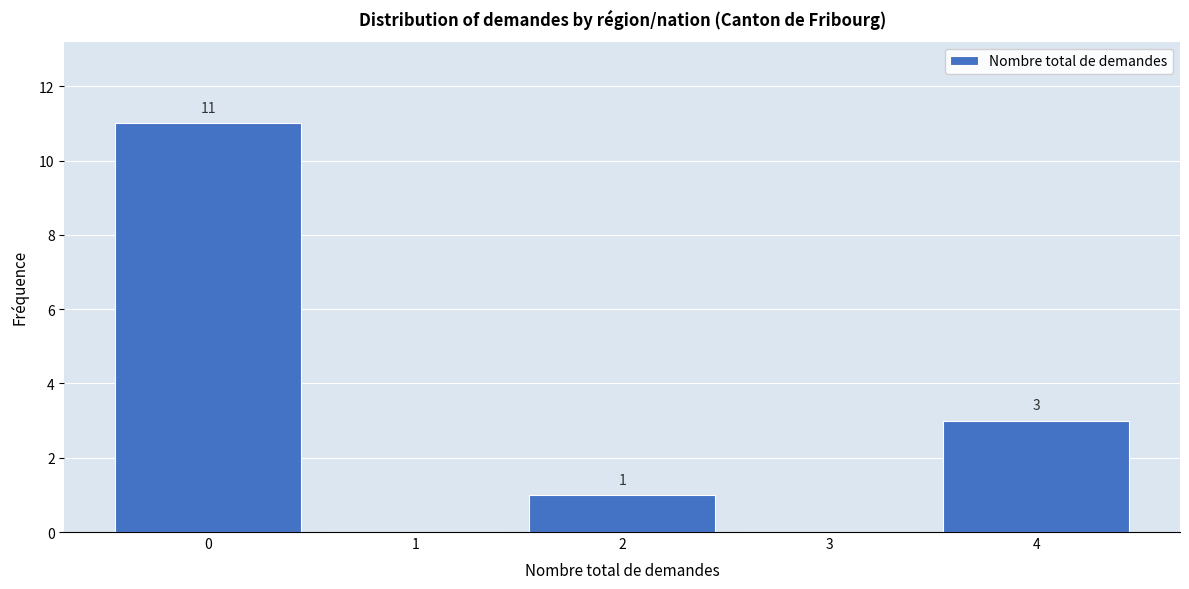

Which range on the x-axis has the tallest bar?

-0.5 to 0.5